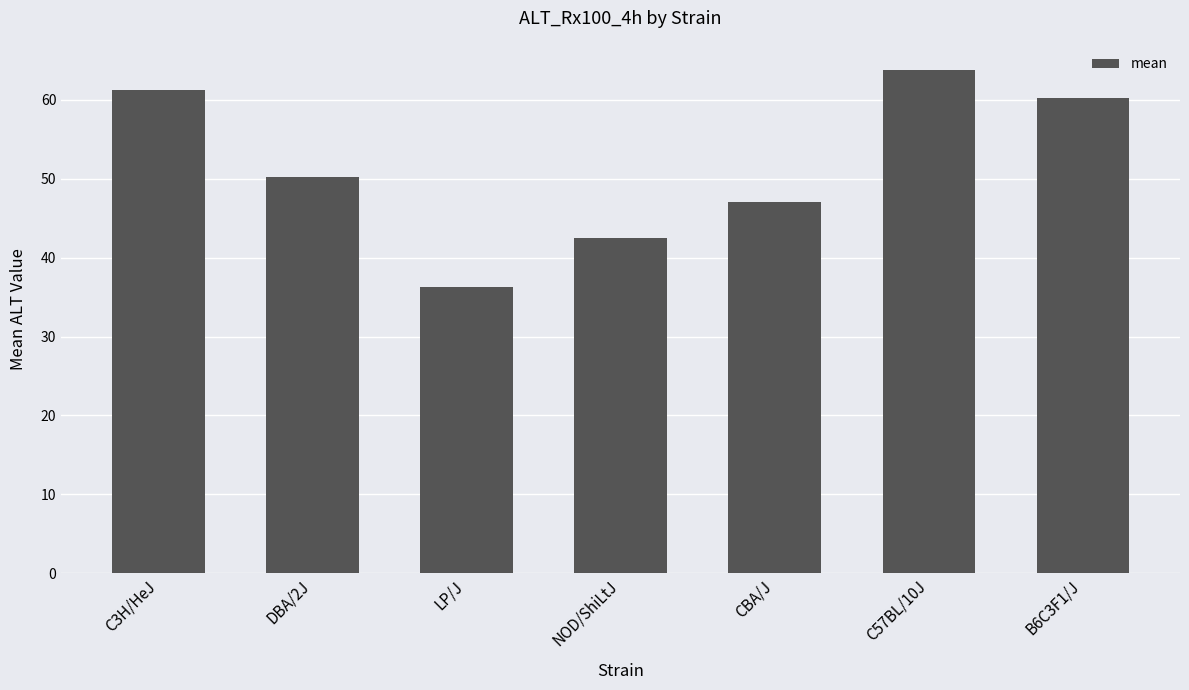

What is the ratio of the value at C57BL/10J to the value at CBA/J?

1.4